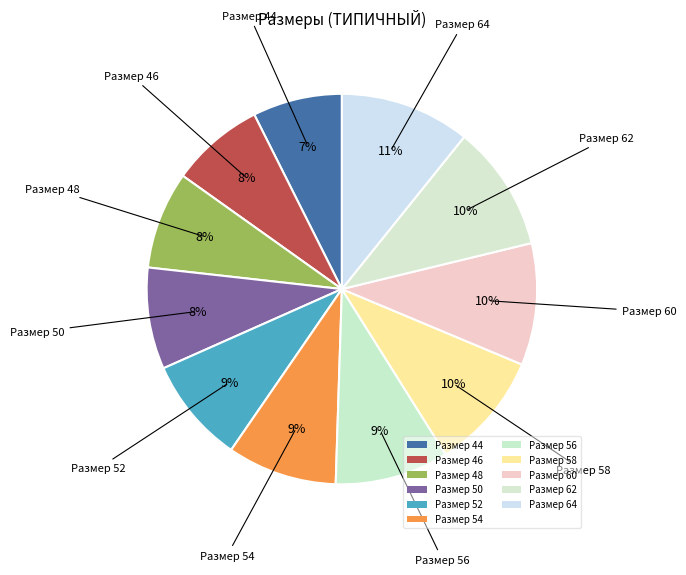

How many segments does this pie chart have?

11